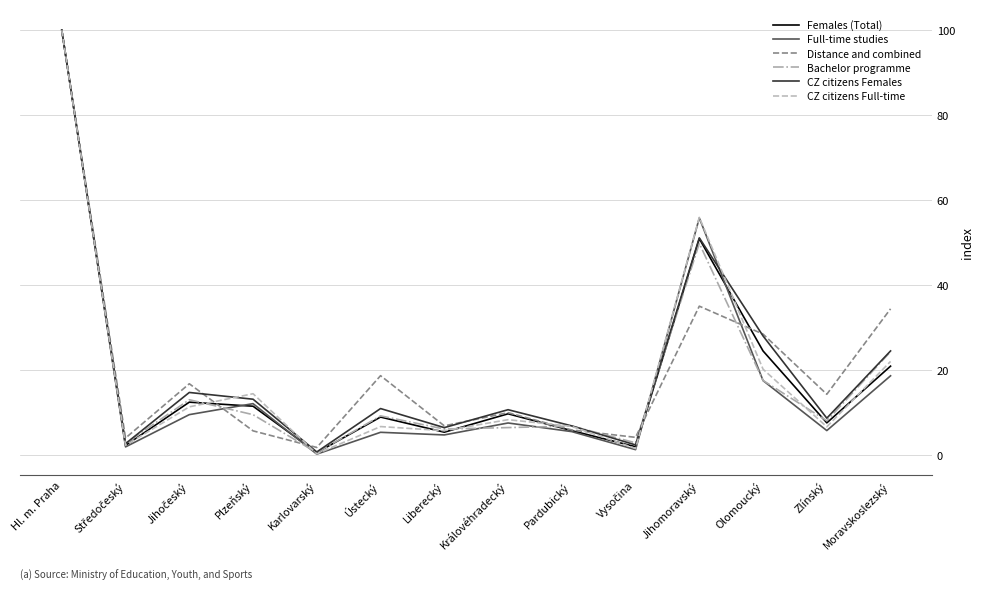

What position from the right is Královéhradecký?

7